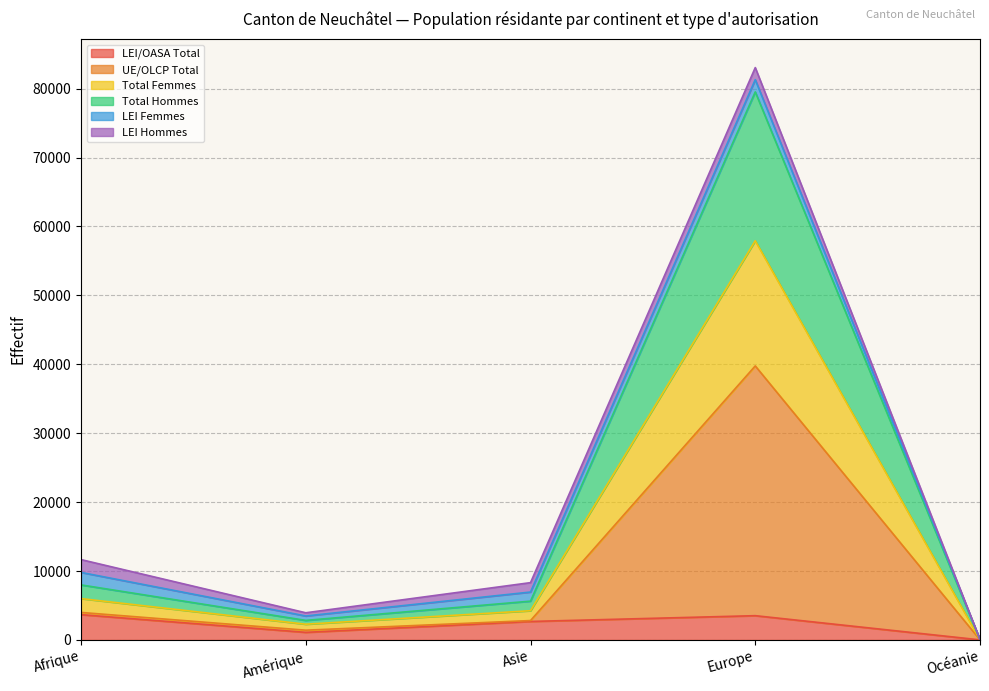

What is the highest value of the LEI/OASA Total series?

3674